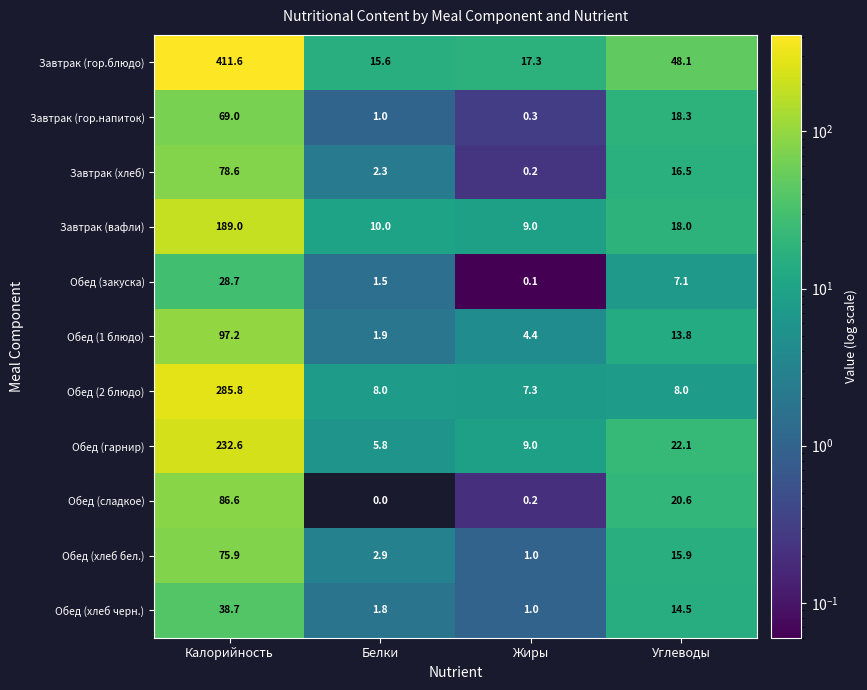

Which label corresponds to the largest value in the chart?

Калорийность